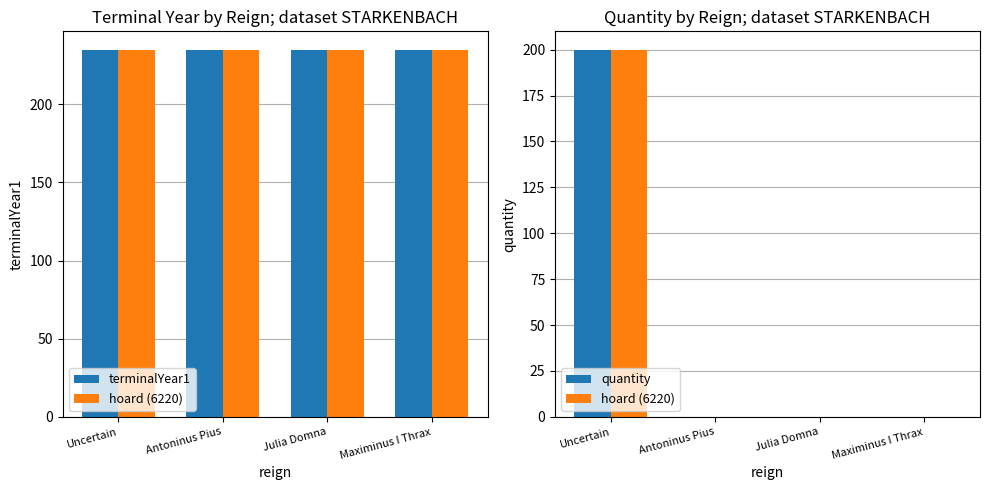

How many groups of bars are there?

4